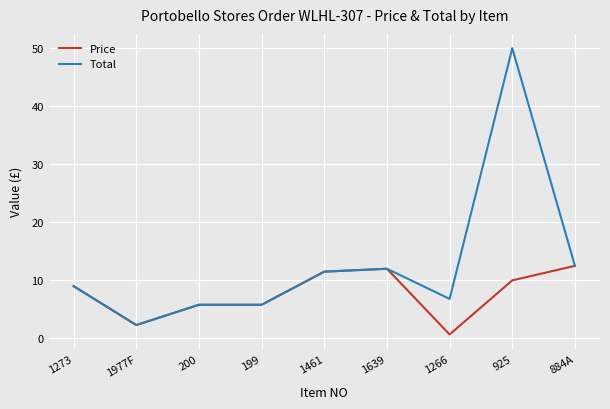

Reading left to right, extract all data points from this chart.

Price: 1273=9.0	1977F=2.3	200=5.8	199=5.8	1461=11.5	1639=12.0	1266=0.7	925=10.0	884A=12.5
Total: 1273=9.0	1977F=2.3	200=5.8	199=5.8	1461=11.5	1639=12.0	1266=6.8	925=50.0	884A=12.5